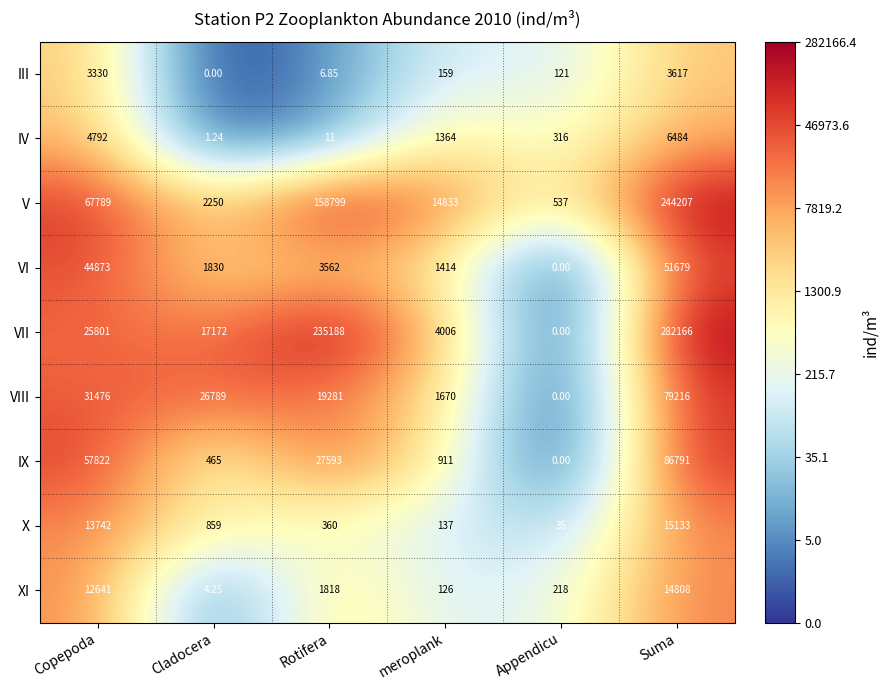

Count the number of categories in the chart.

6